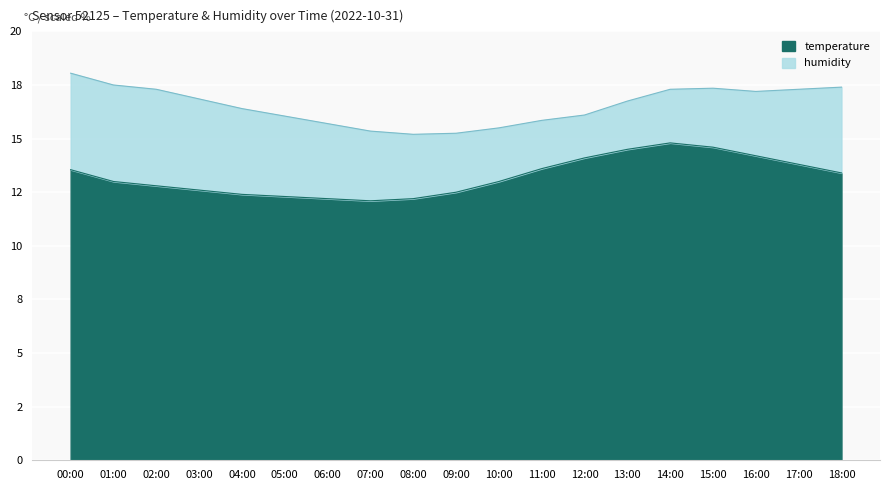

List the labels in order of value, smallest first.

07:00, 06:00, 08:00, 05:00, 04:00, 09:00, 03:00, 02:00, 01:00, 10:00, 18:00, 00:00, 11:00, 17:00, 12:00, 16:00, 13:00, 15:00, 14:00